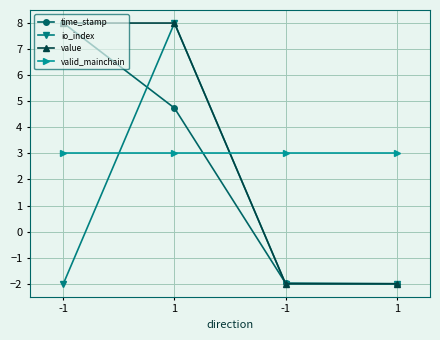

Does the chart have visible grid lines?

Yes